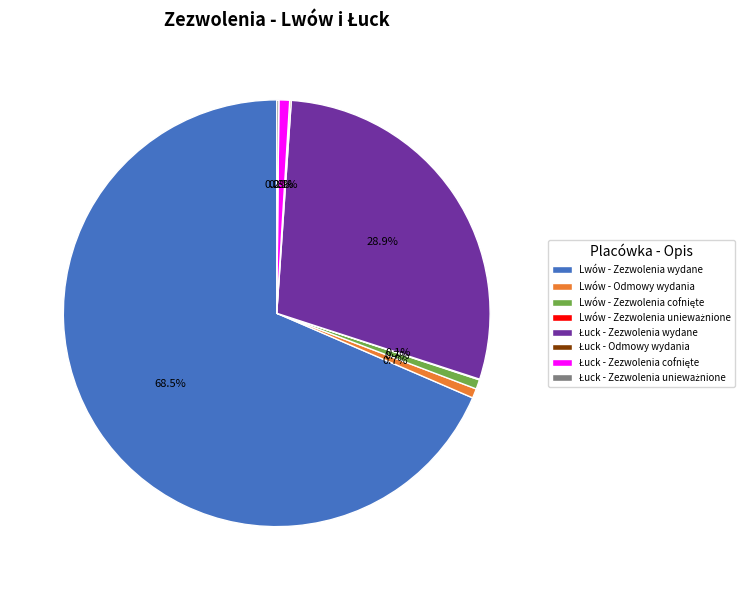

What portion of the pie excludes Lwów - Zezwolenia wydane?

31.5%